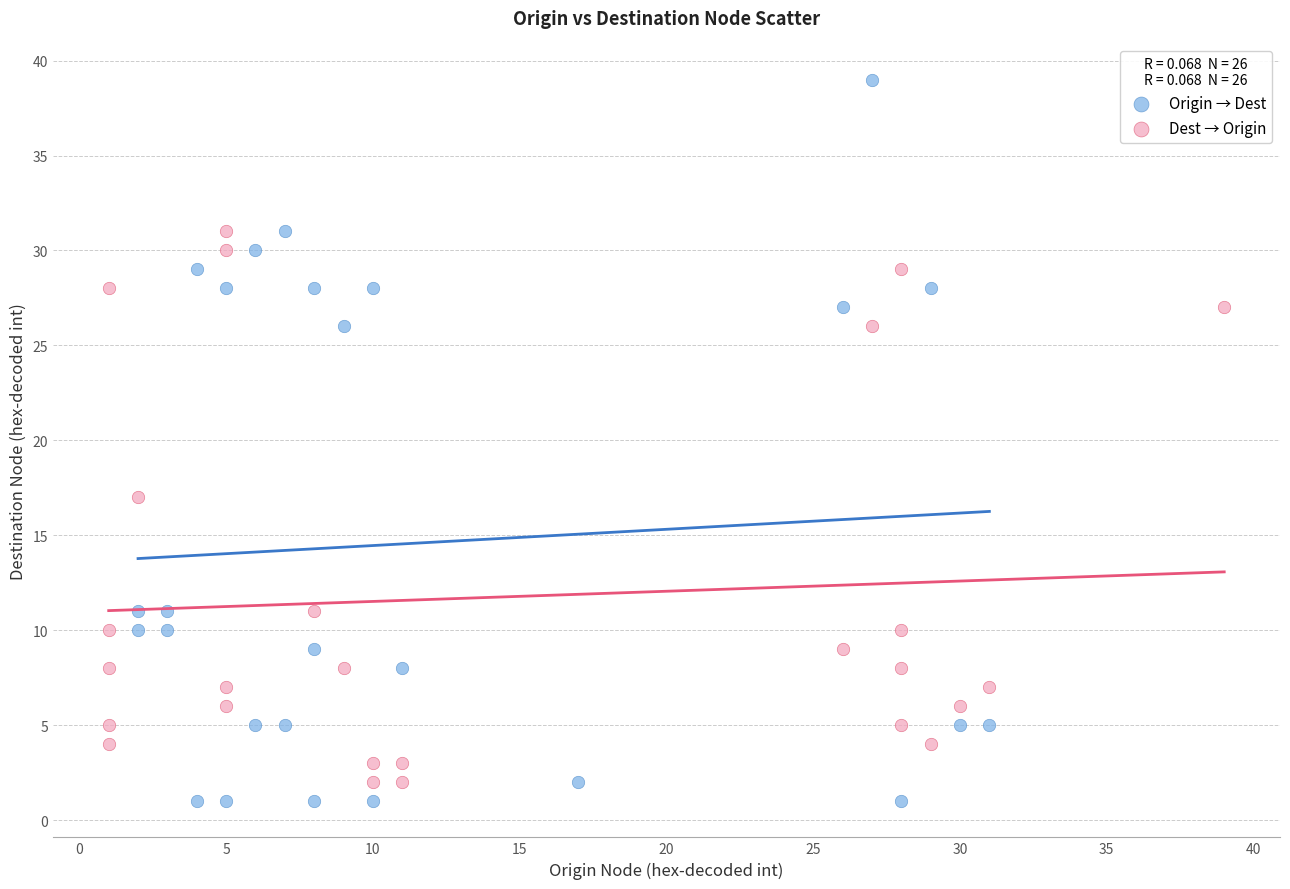

Which series contains the highest Y value?

Origin → Dest